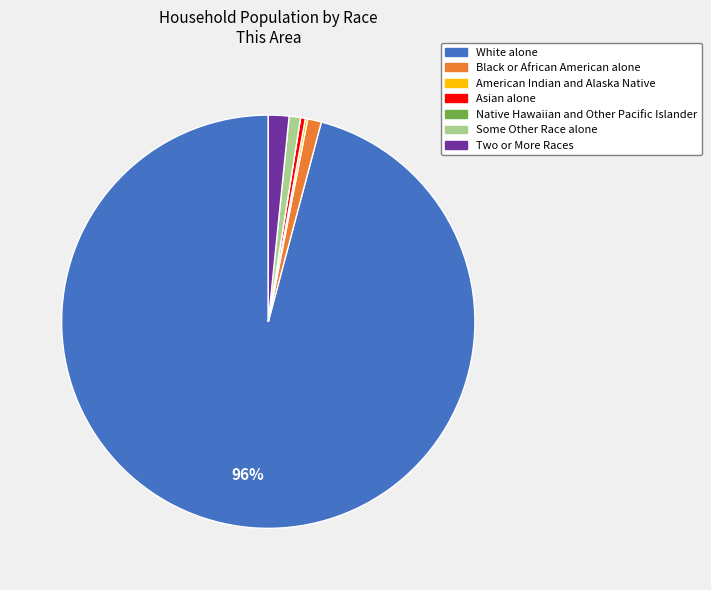

Does any single category account for the majority?

Yes